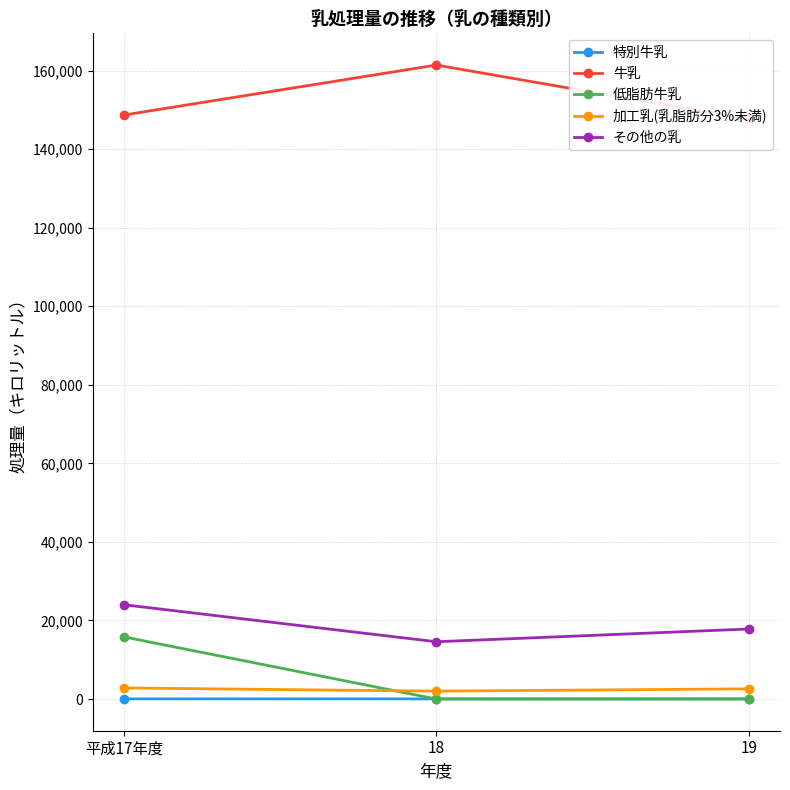

What is the value of the 特別牛乳 point at the 1st from the left?

41